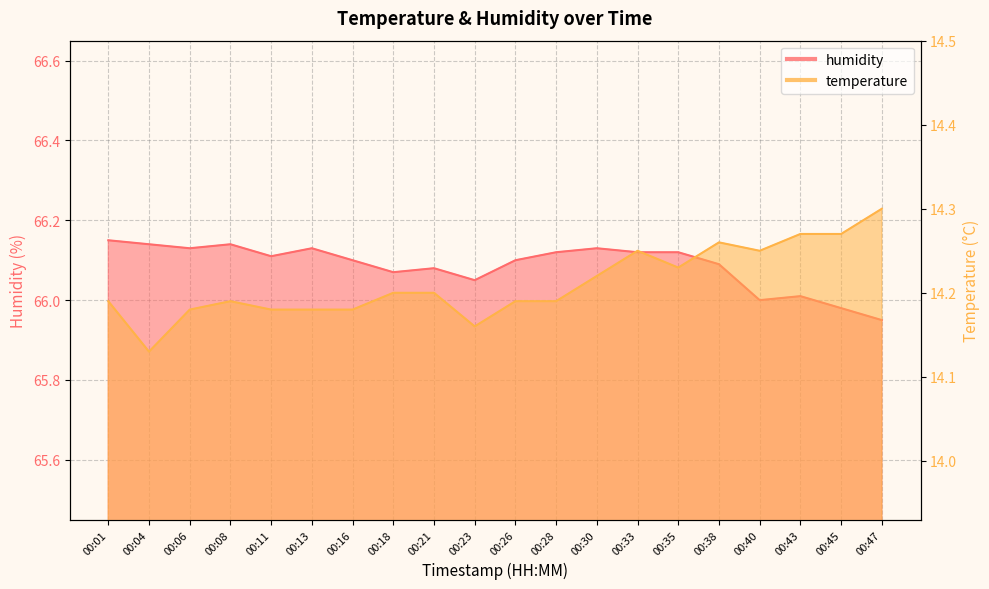

Reading right to left, extract all data points from this chart.

temperature: 00:47=14.3	00:45=14.3	00:43=14.3	00:40=14.2	00:38=14.3	00:35=14.2	00:33=14.2	00:30=14.2	00:28=14.2	00:26=14.2	00:23=14.2	00:21=14.2	00:18=14.2	00:16=14.2	00:13=14.2	00:11=14.2	00:08=14.2	00:06=14.2	00:04=14.1	00:01=14.2
humidity: 00:47=66.0	00:45=66.0	00:43=66.0	00:40=66.0	00:38=66.1	00:35=66.1	00:33=66.1	00:30=66.1	00:28=66.1	00:26=66.1	00:23=66.0	00:21=66.1	00:18=66.1	00:16=66.1	00:13=66.1	00:11=66.1	00:08=66.1	00:06=66.1	00:04=66.1	00:01=66.2